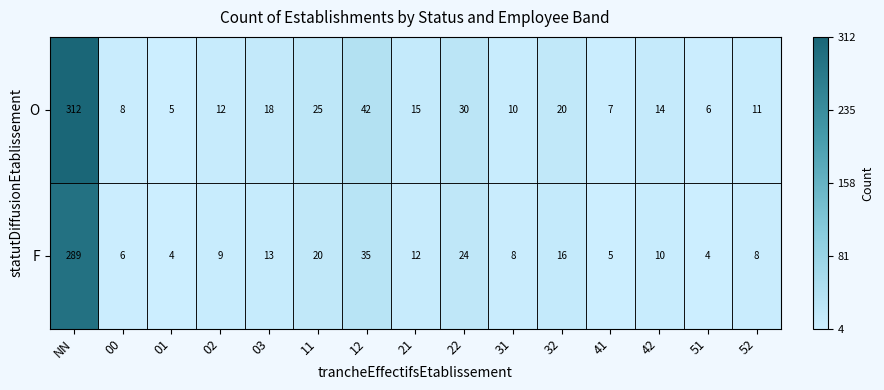

What is the spread (max minus min) of values at 52?

3